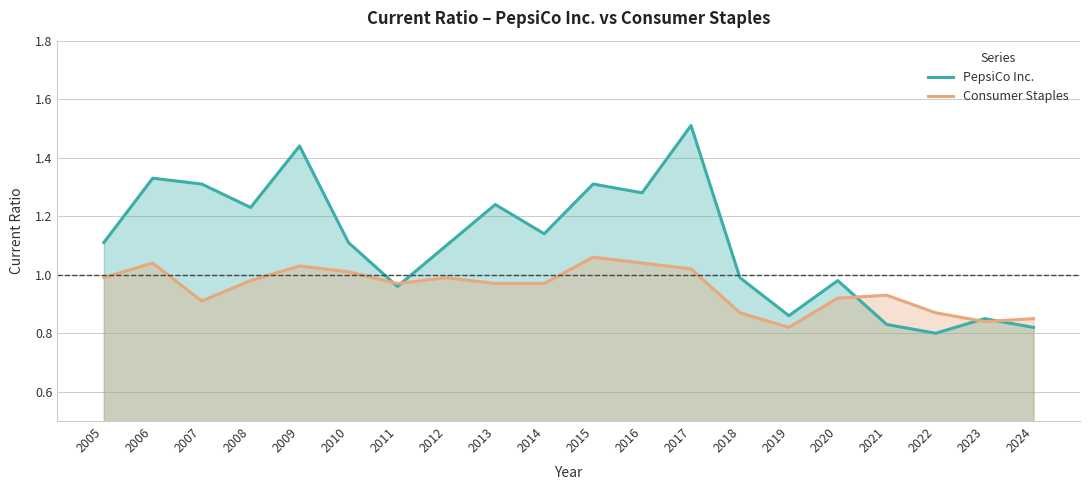

True or false: PepsiCo Inc. has more than 0 interior local peaks.

True